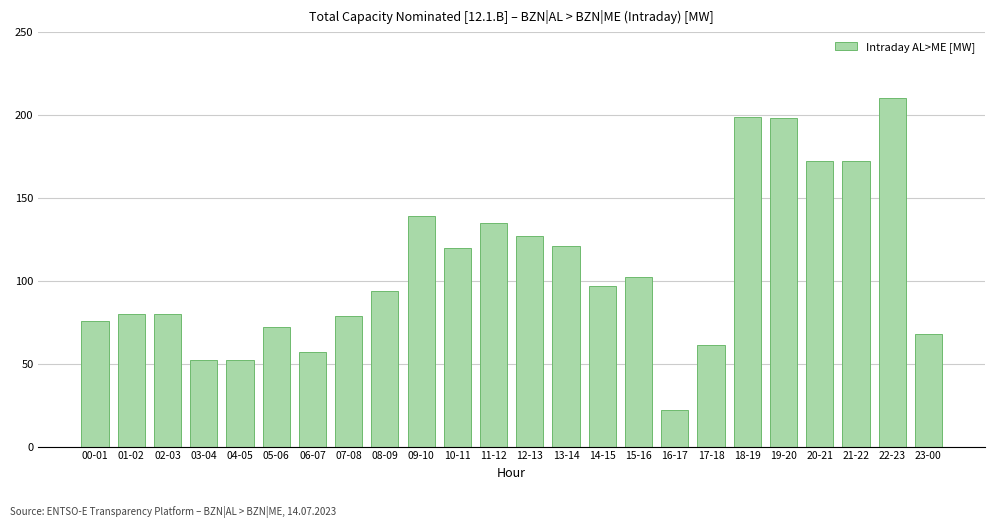

Reading left to right, what are all the values shown in this chart?

00-01=76	01-02=80	02-03=80	03-04=52	04-05=52	05-06=72	06-07=57	07-08=79	08-09=94	09-10=139	10-11=120	11-12=135	12-13=127	13-14=121	14-15=97	15-16=102	16-17=22	17-18=61	18-19=199	19-20=198	20-21=172	21-22=172	22-23=210	23-00=68